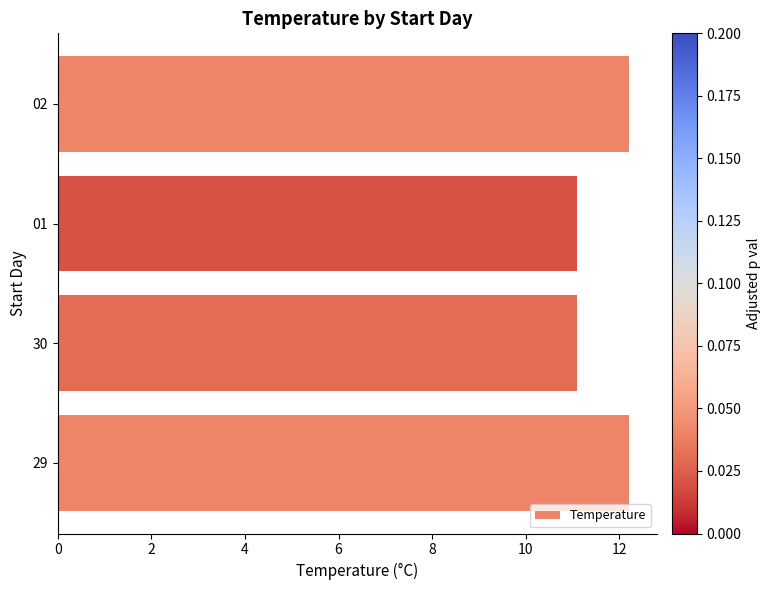

True or false: the data shows 6.4 at 30.

False